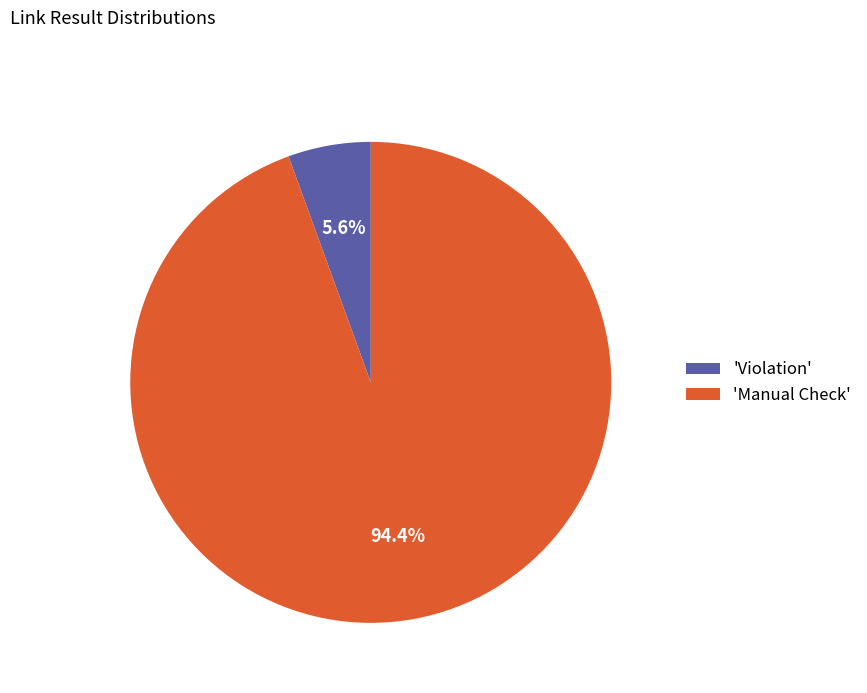

Combined, what portion of the pie is 'Violation' and 'Manual Check'?

100.0%